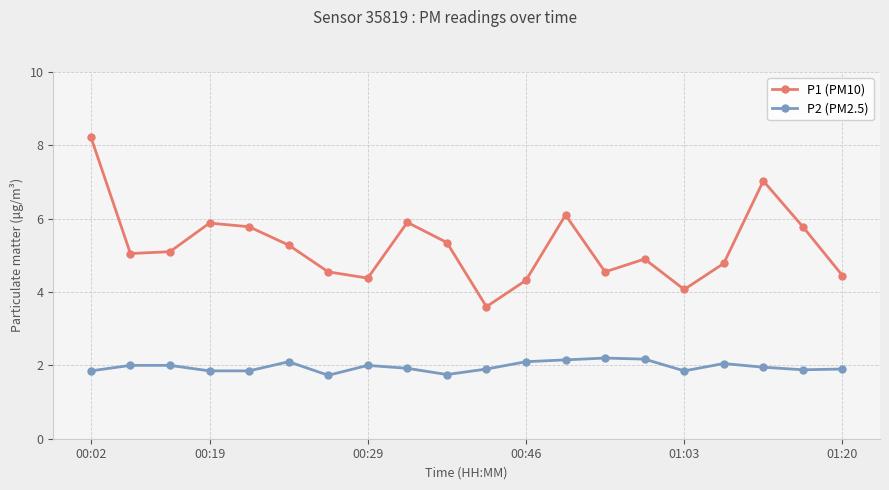

True or false: P1 (PM10) and P2 (PM2.5) intersect in this chart.

False